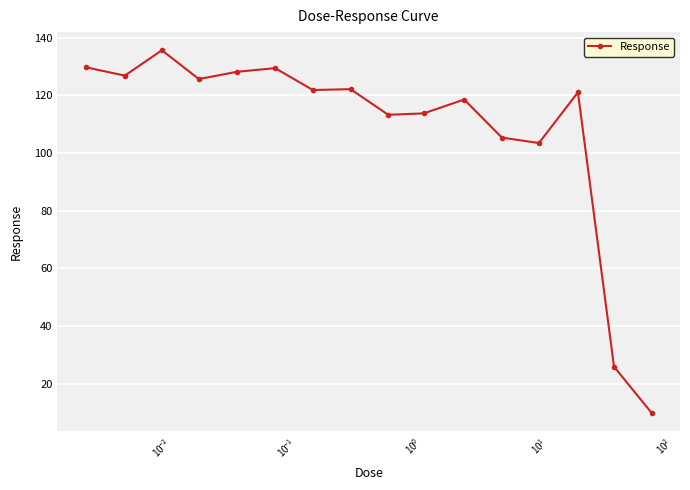

What is the sum of all values?

1731.3